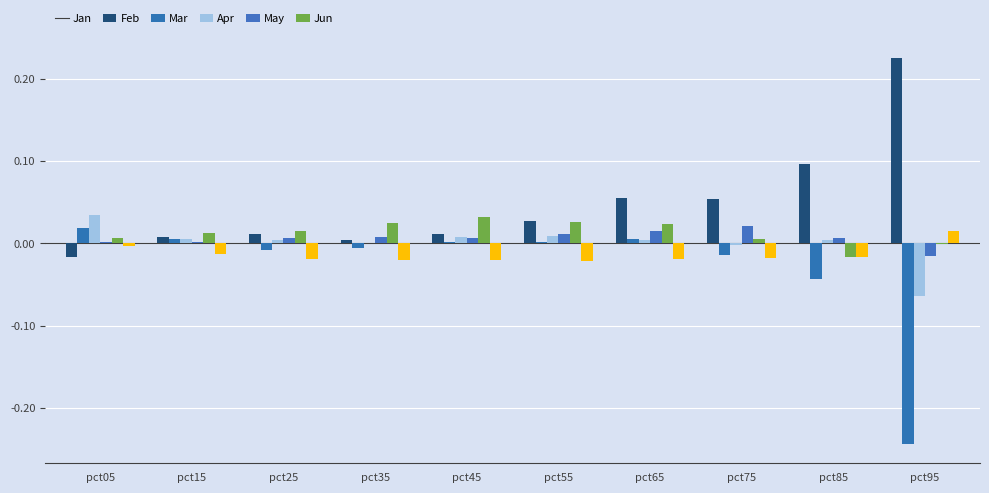

At which label does Apr first exceed 0?

pct05